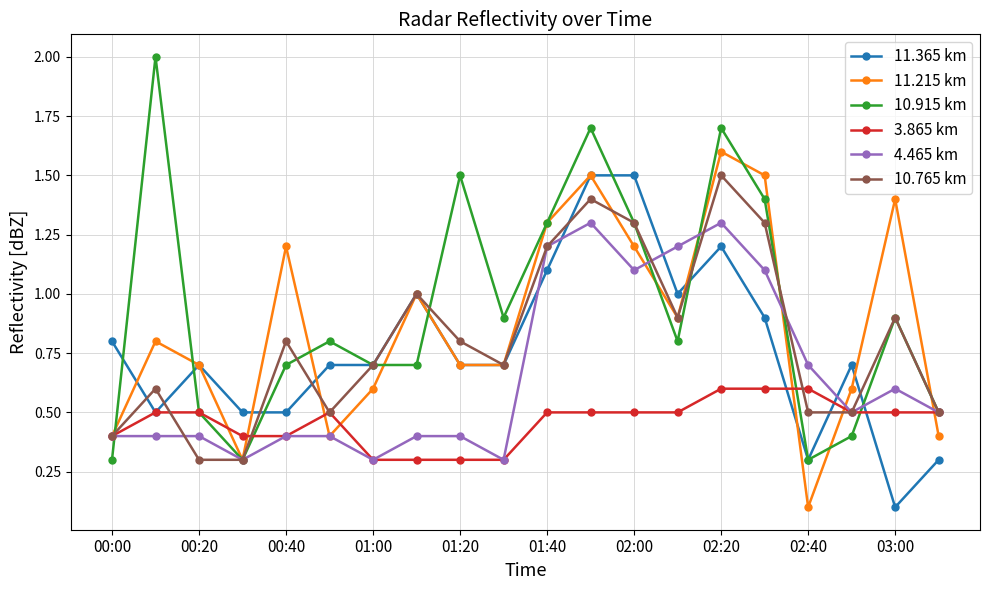

In 11.215 km, how many points are higher than both neighbors (excluding endpoints)?

6